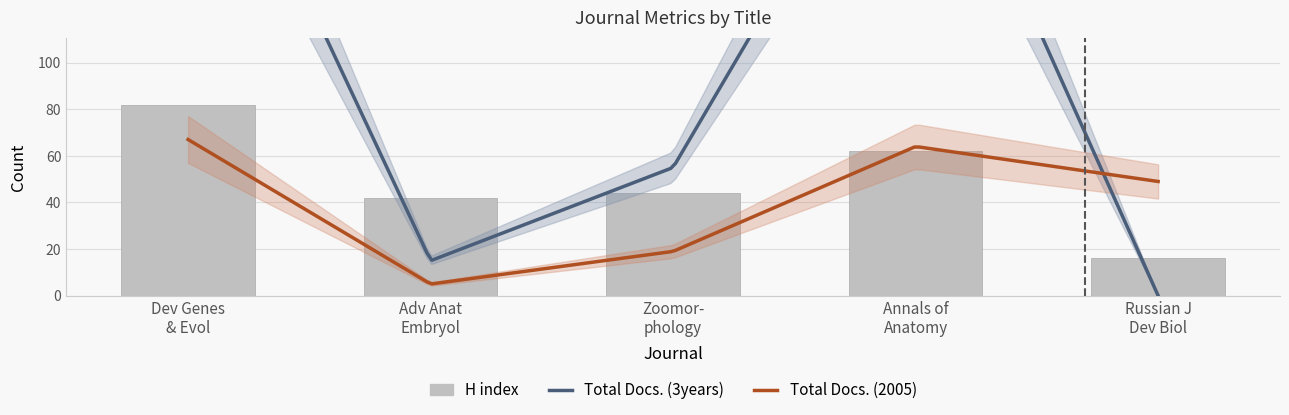

Reading right to left, what are all the values shown in this chart?

H index: Russian Journal of Developmental Biology=16	Annals of Anatomy=62	Zoomorphology=44	Advances in Anatomy Embryology=42	Development Genes and Evolution=82
Total Docs. (2005): Russian Journal of Developmental Biology=49	Annals of Anatomy=64	Zoomorphology=19	Advances in Anatomy Embryology=5	Development Genes and Evolution=67
Total Docs. (3years): Russian Journal of Developmental Biology=0	Annals of Anatomy=232	Zoomorphology=55	Advances in Anatomy Embryology=15	Development Genes and Evolution=237